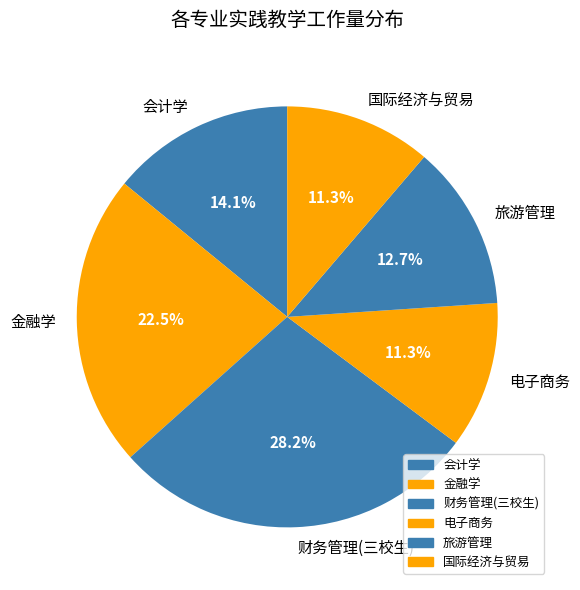

How many segments does this pie chart have?

6